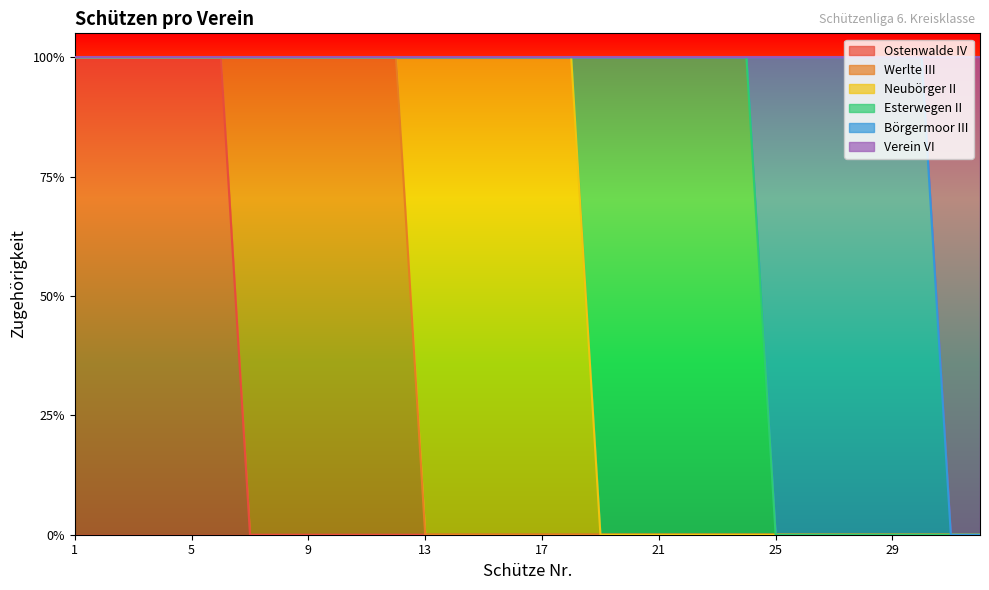

Does the chart display data point markers on the line(s)?

No